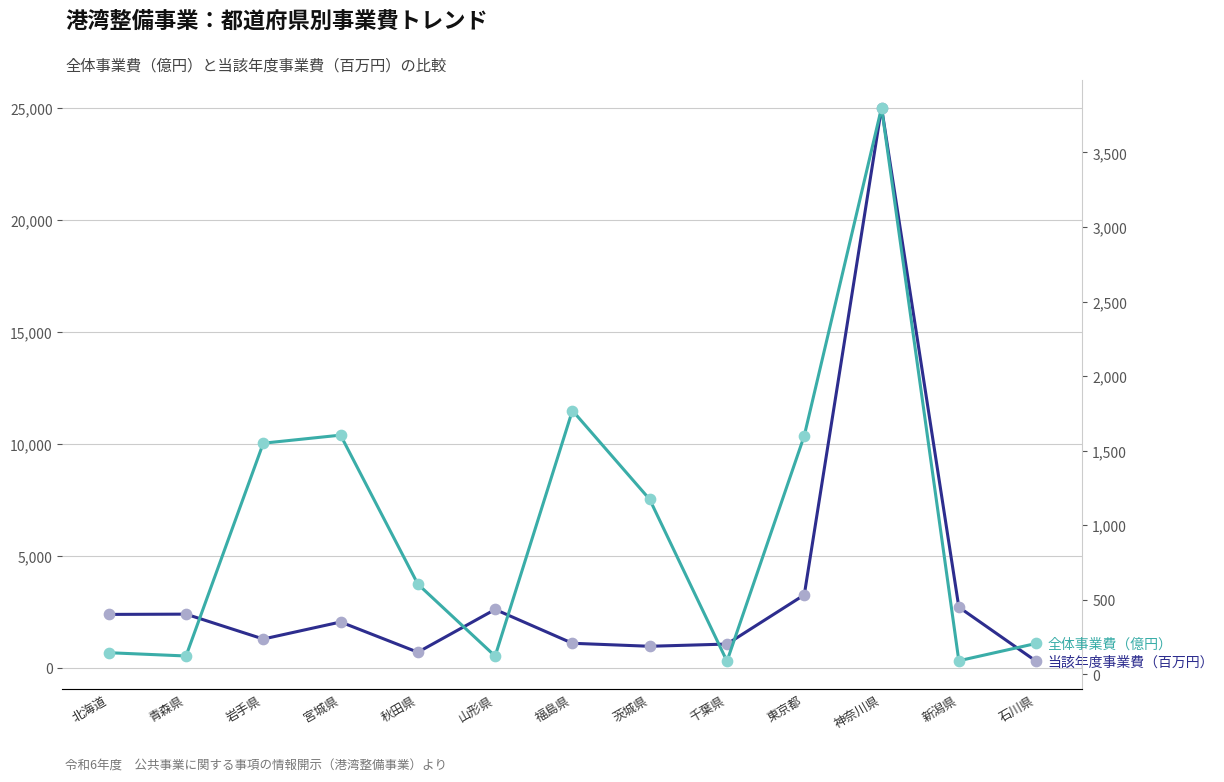

Which series has the largest Y range (max minus min)?

当該年度事業費（百万円）